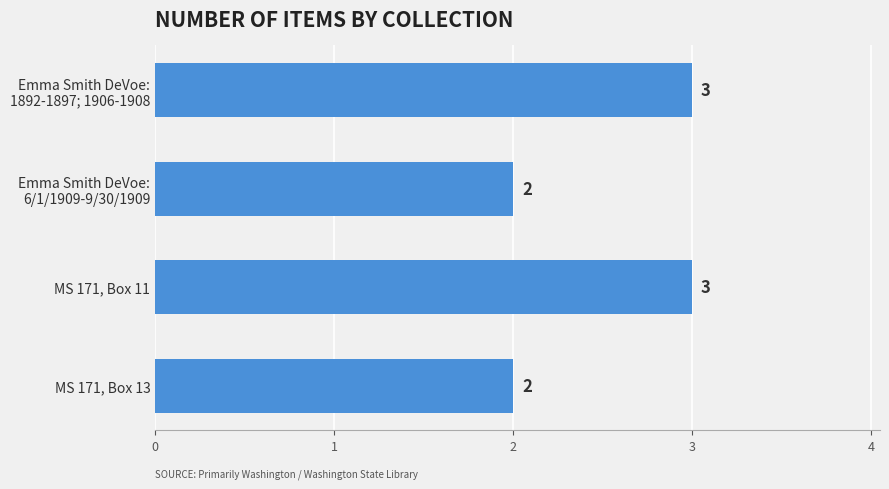

Reading top to bottom, what are all the values shown in this chart?

3	2	3	2